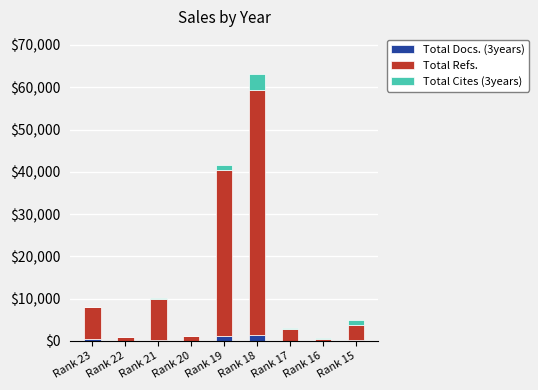

At which category is the sum across all series the highest?

Rank 18